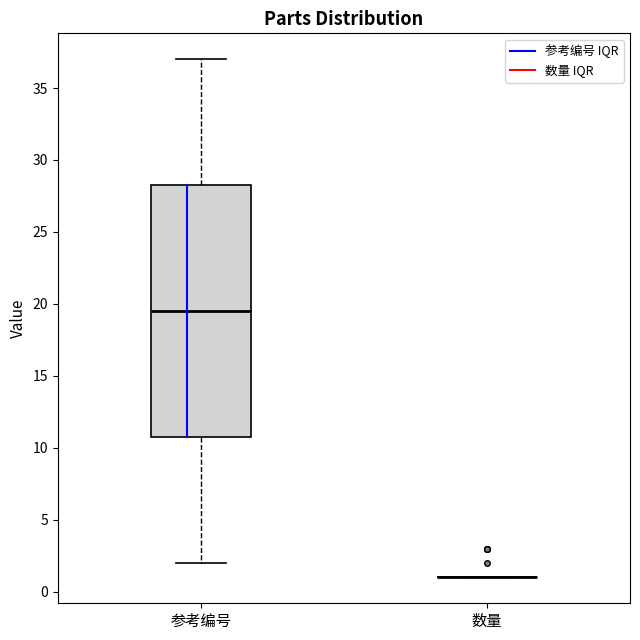

Reading left to right, read every box against the y-axis: the position of its median line, the range the box covers, and the ends of its whiskers. The values are not printed on the chart, so give them approximately, as read against the axis.

参考编号: median 19.5, box 11.0 to 28.5, whiskers 2.0 to 37.0
数量: box collapsed to a line at 1.0, whiskers 1.0 to 1.0